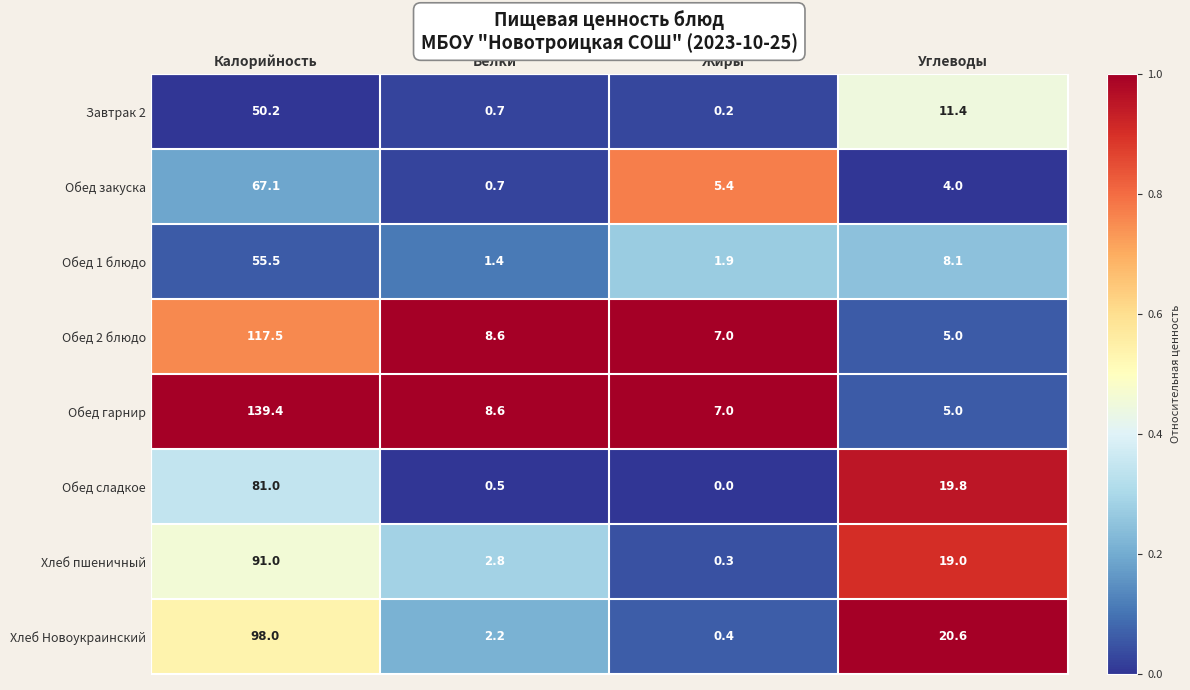

Which series changed the most between Белки and Жиры?

Обед закуска